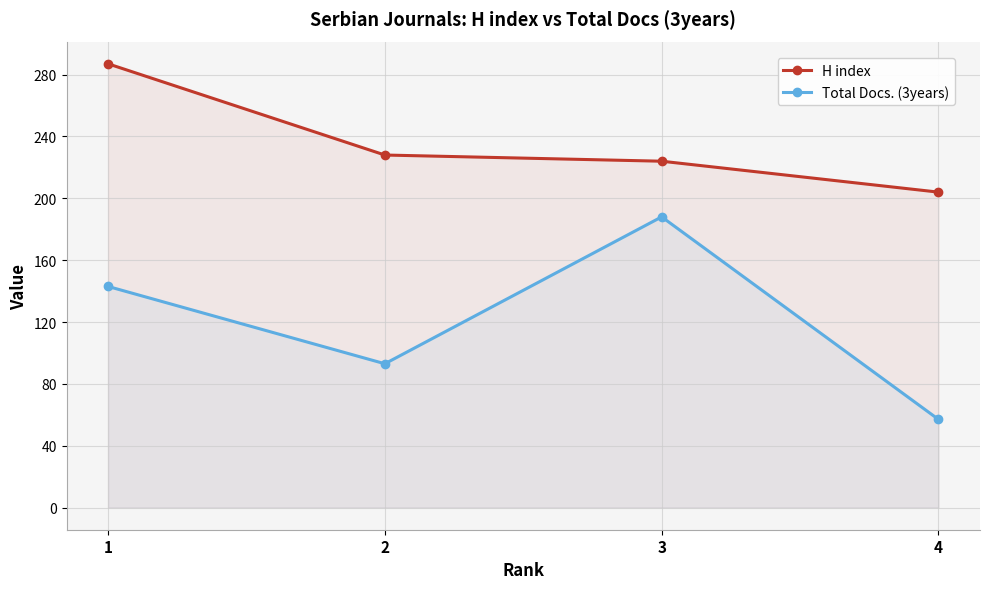

How many lines are shown in the chart?

2